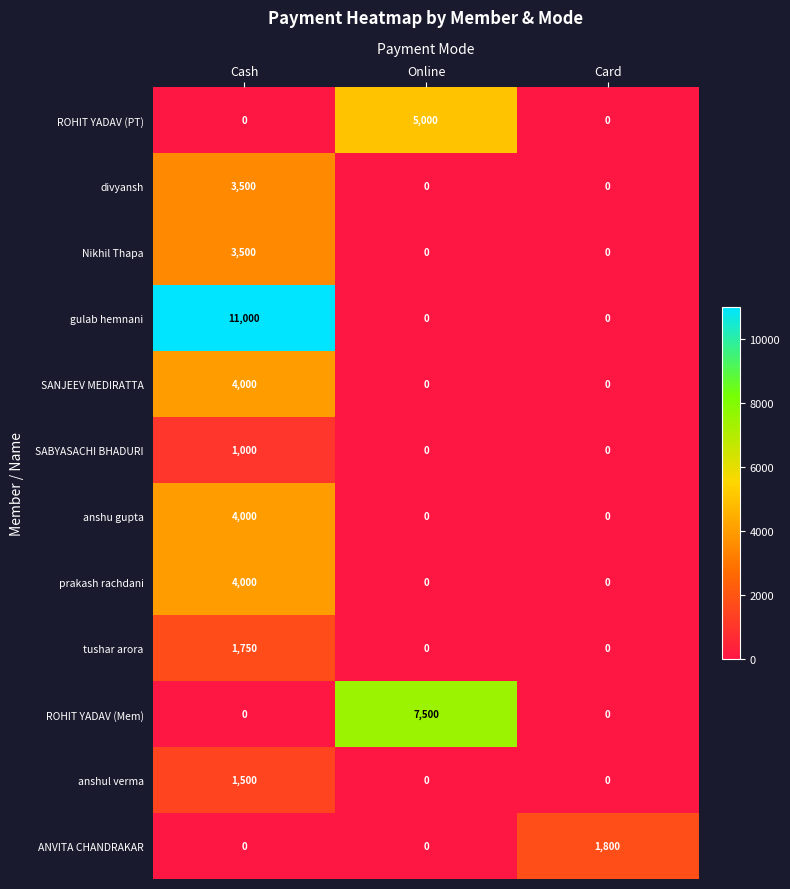

What value does the SABYASACHI BHADURI series have at Cash?

1000